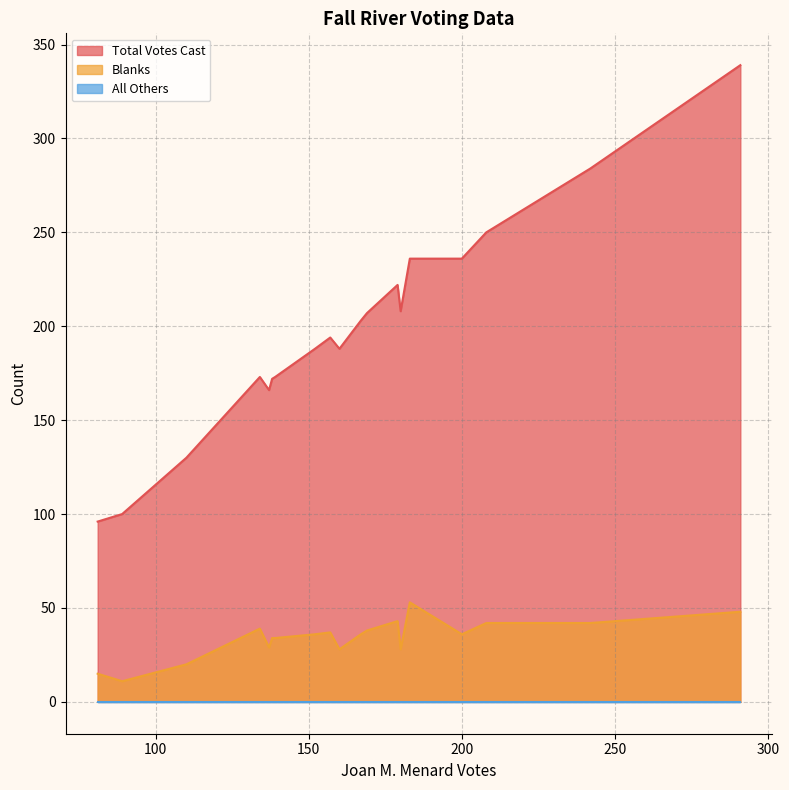

At 180, list the series in order from smallest to largest.

All Others, Blanks, Total Votes Cast